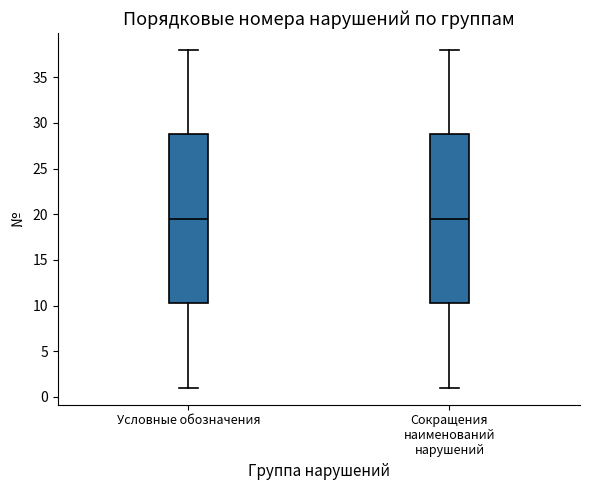

Where does the lower whisker of the box for Условные обозначения end on the y-axis? The values are not printed on the chart, so give them approximately, as read against the axis.

1.0